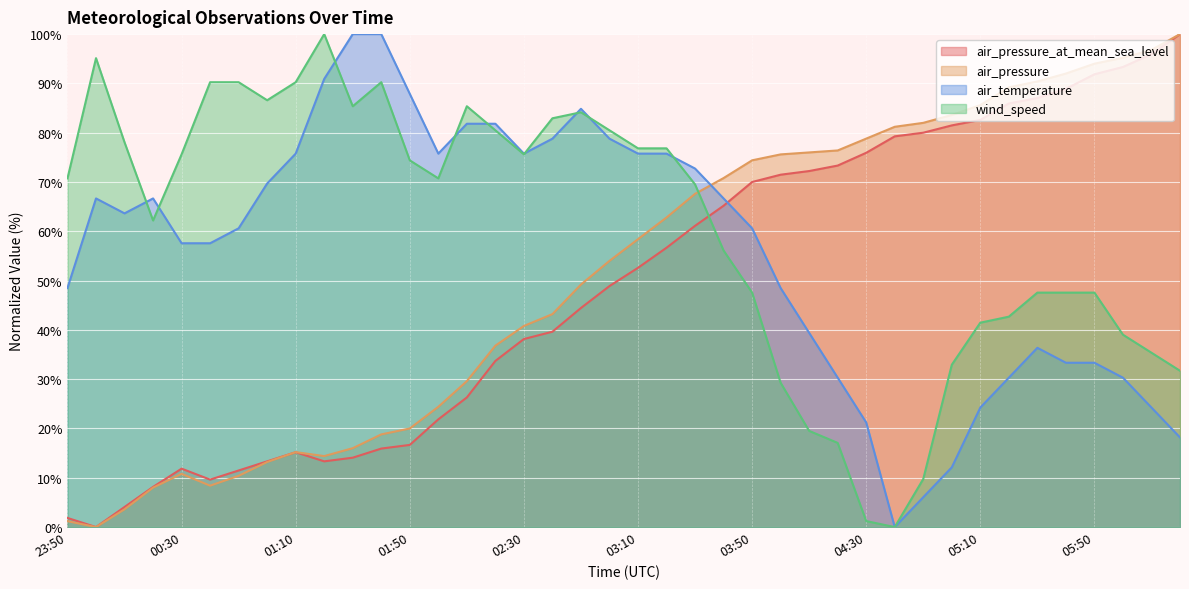

Which has a higher value, 03:10 or 03:40?

03:40